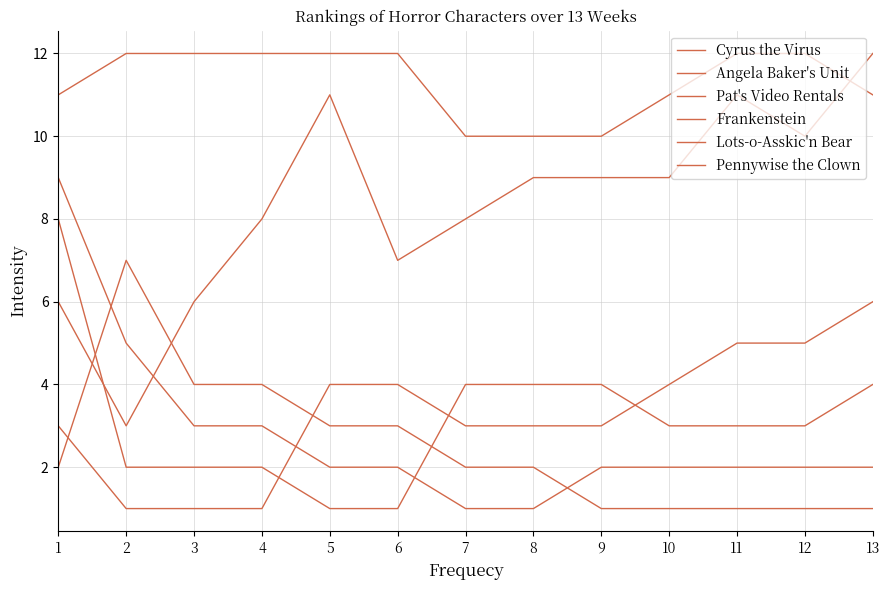

True or false: Pennywise the Clown and Cyrus the Virus intersect in this chart.

False